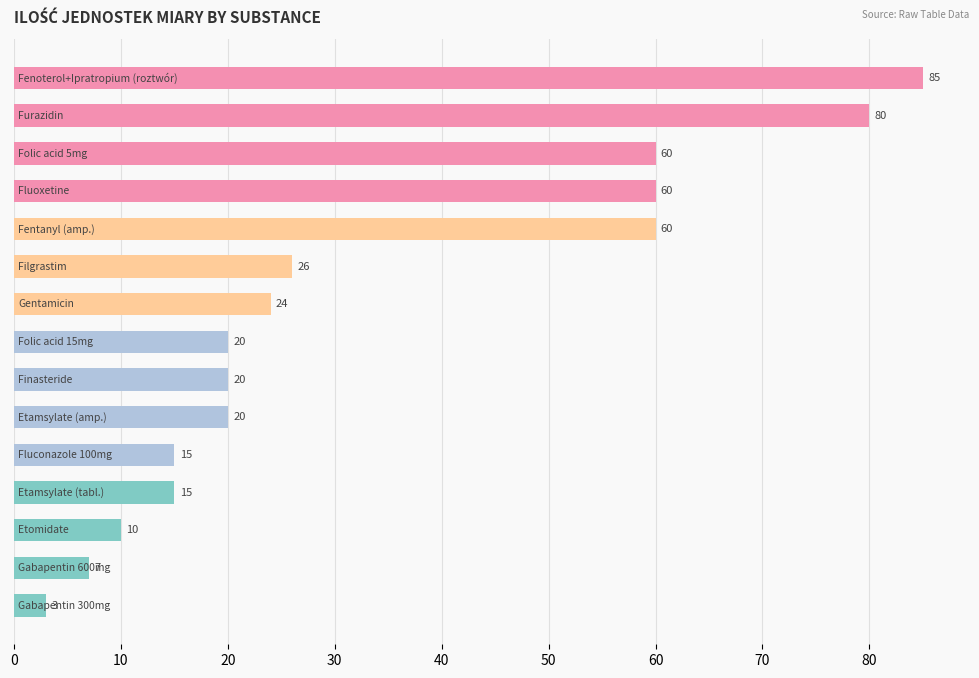

What is the greatest value displayed?

85